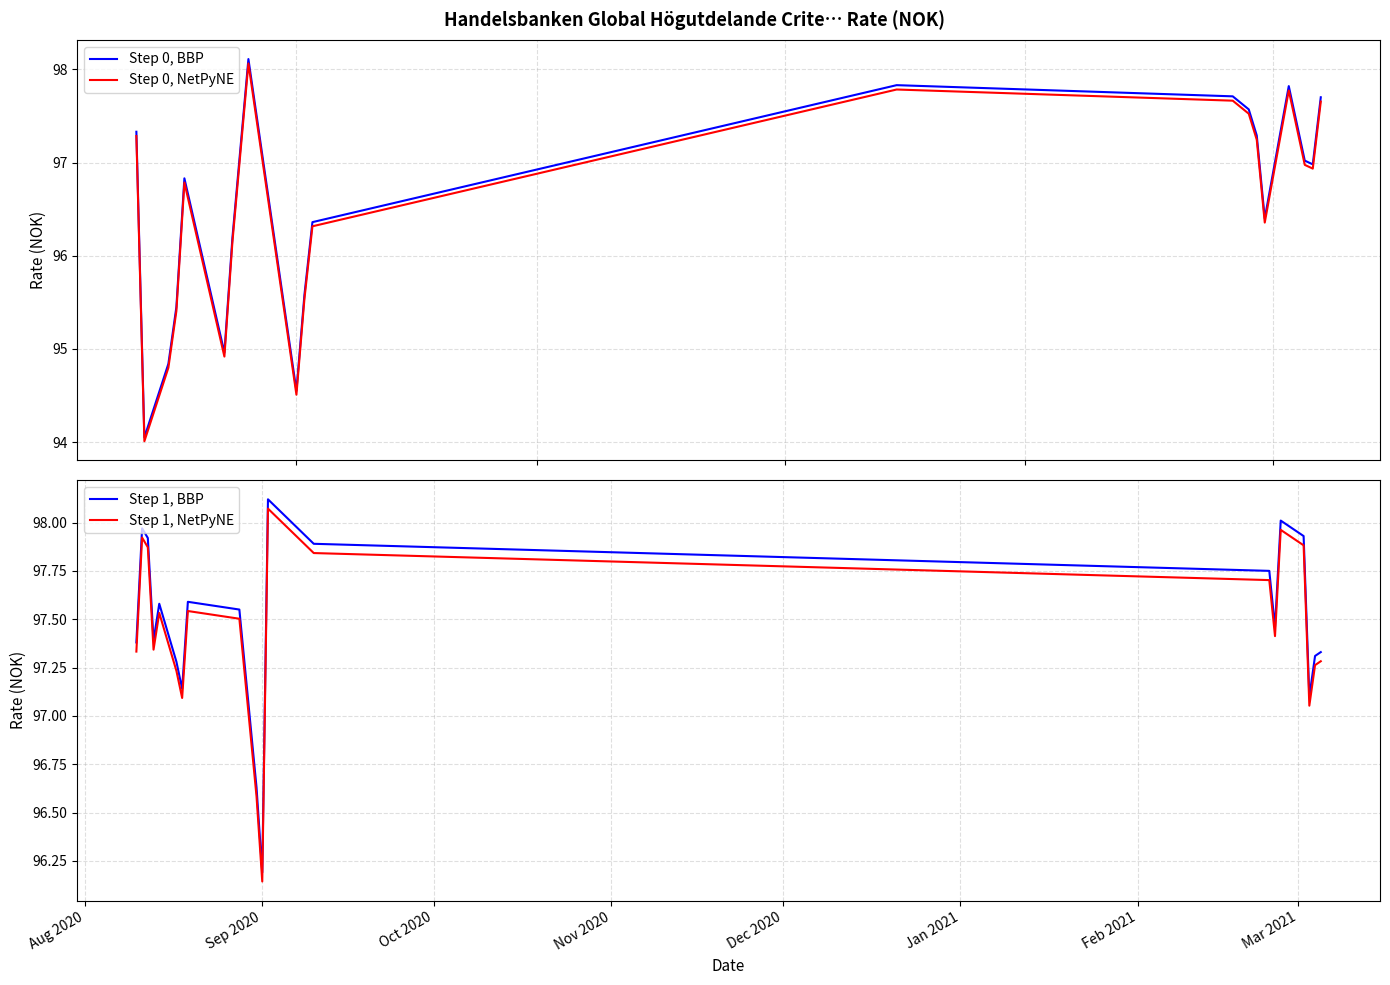

Where does the Step 0, NetPyNE series first go above 96?

Aug 2020